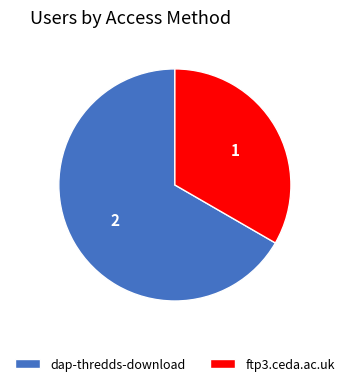

Between ftp3.ceda.ac.uk and dap-thredds-download, which is larger?

dap-thredds-download